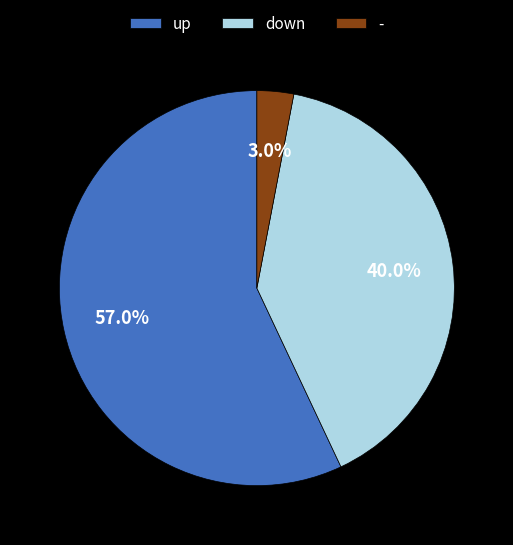

Which has a higher value, - or up?

up